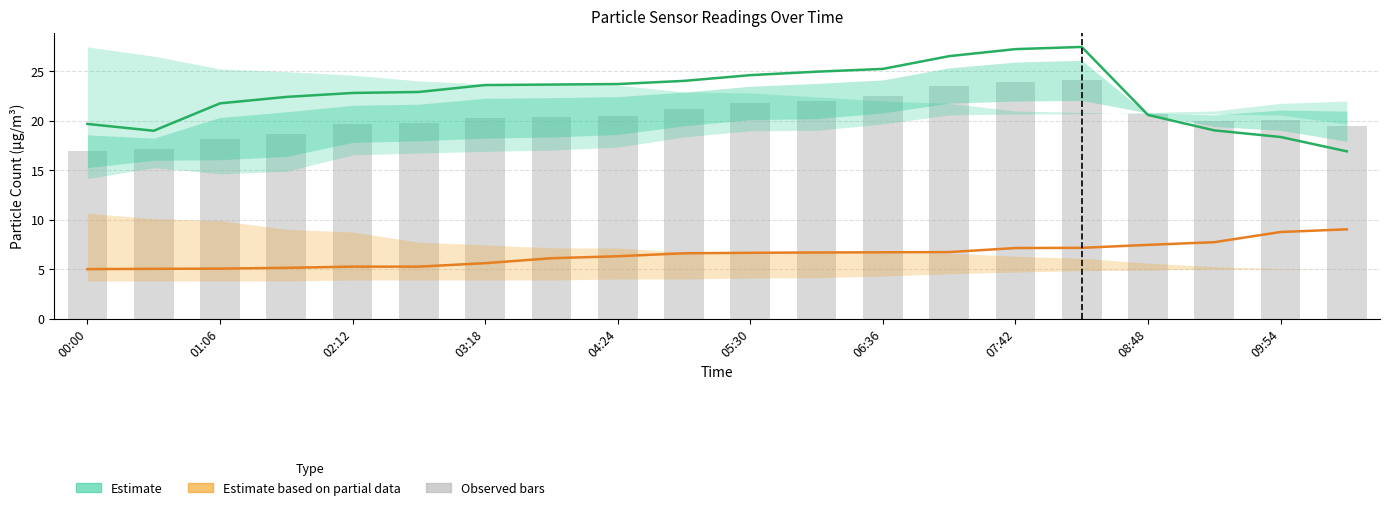

Count the number of categories in the chart.

20